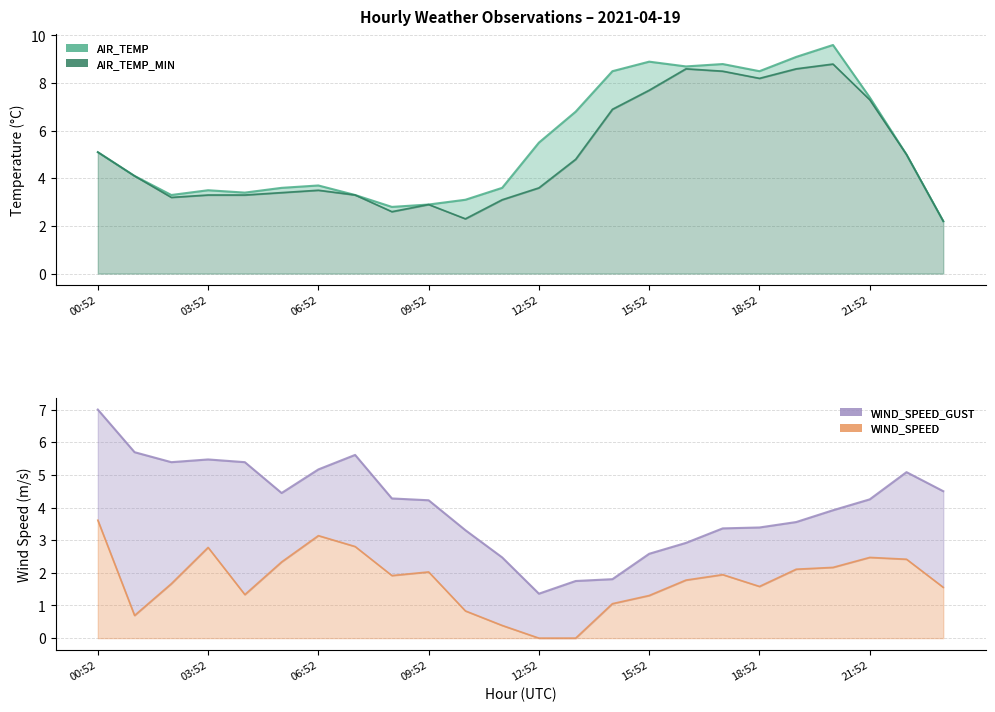

How many data points in AIR_TEMP_MIN are above 4?

12